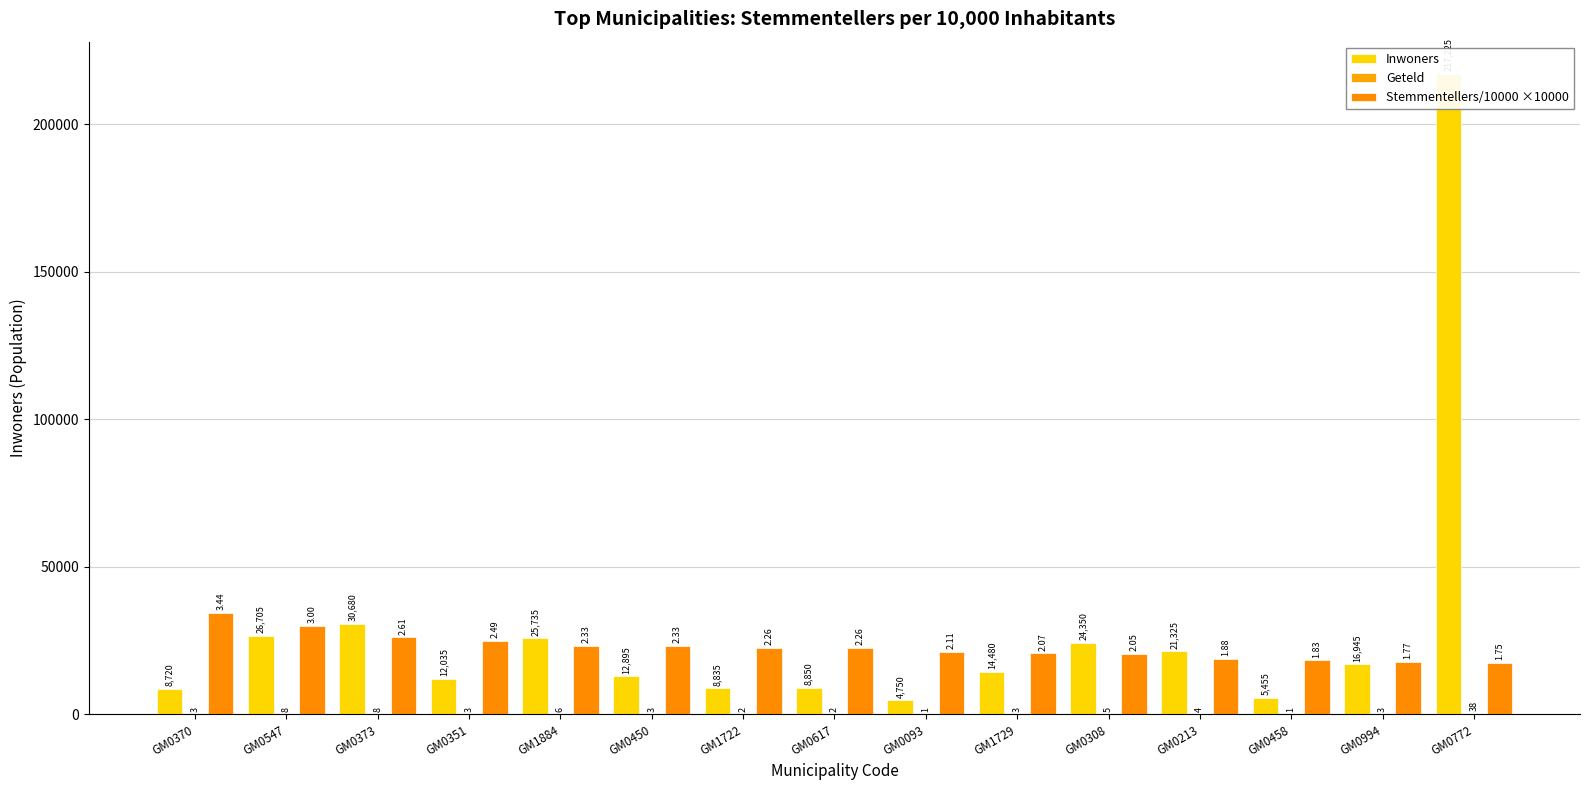

Read the Inwoners value at GM0351.

12035.0